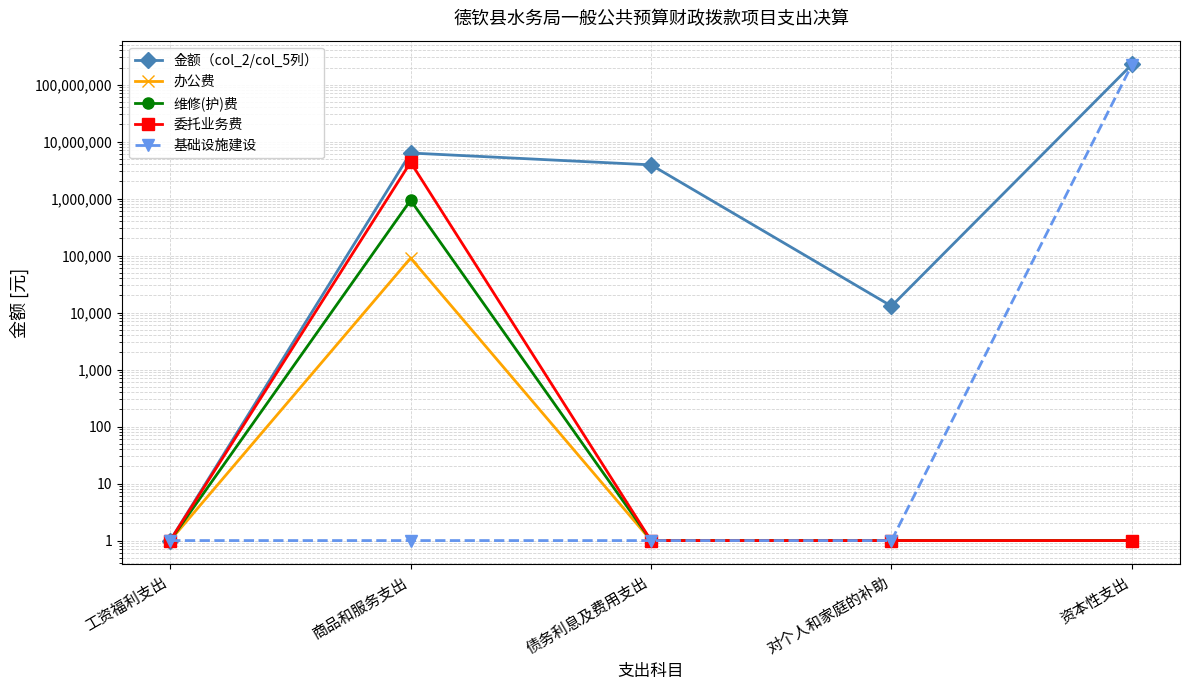

At how many categories does at least one series exceed 173223341?

1